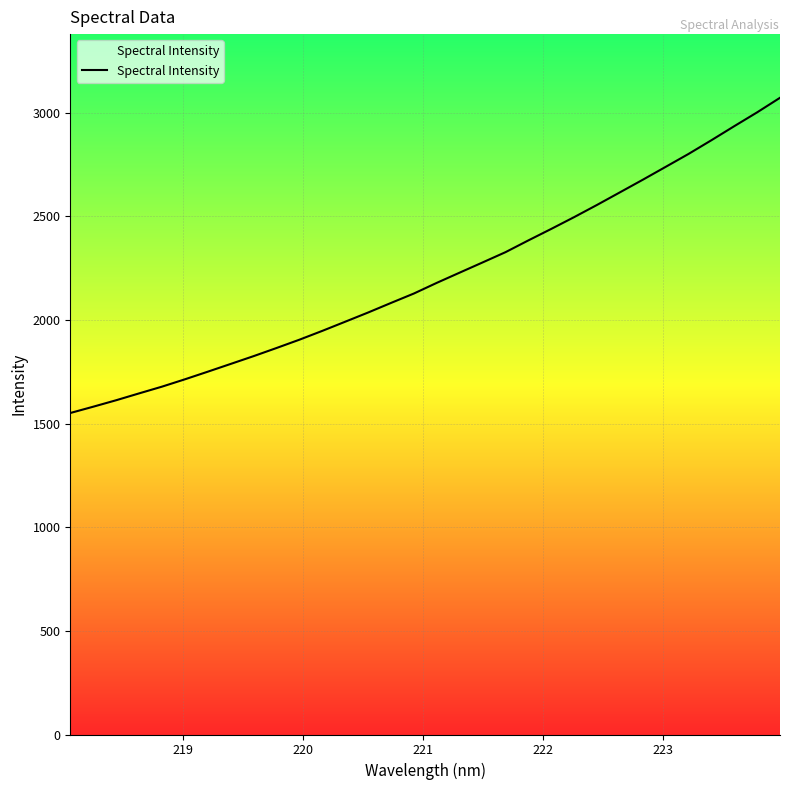

Count the number of categories in the chart.

32